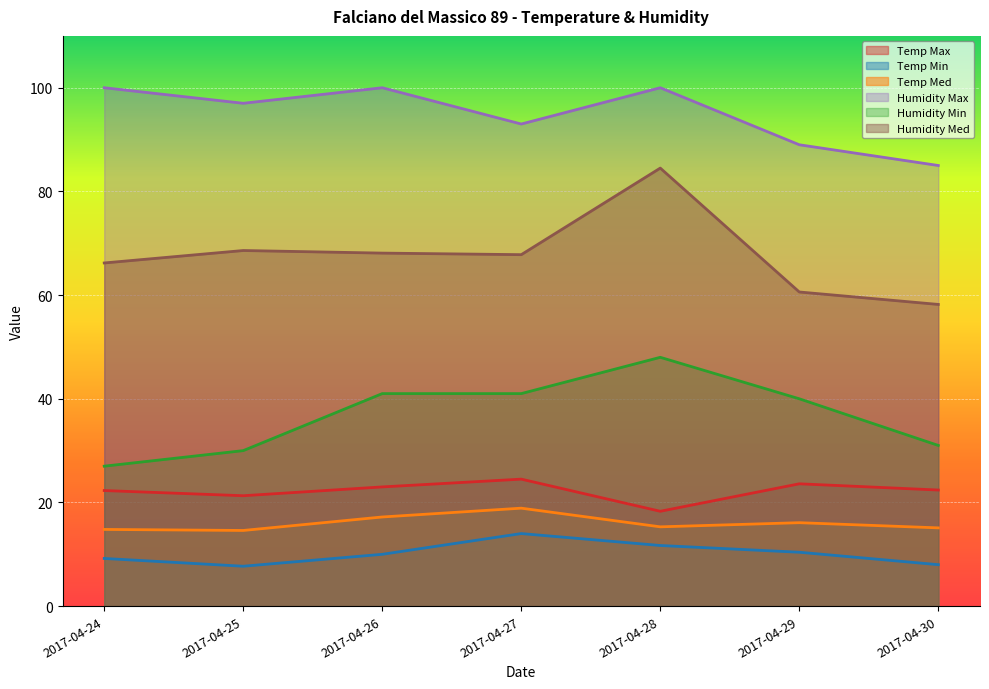

How many values in the Humidity Med series are below 67?

3